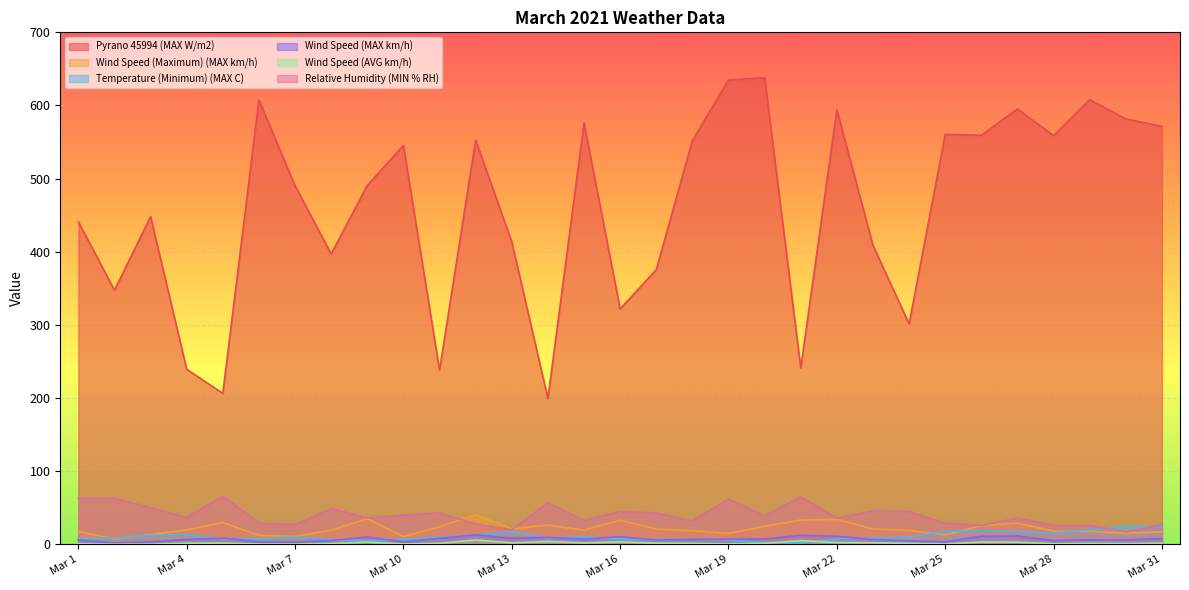

What are all the series names shown in the legend?

Pyrano 45994 (MAX W/m2), Wind Speed (Maximum) (MAX km/h), Temperature (Minimum) (MAX C), Wind Speed (MAX km/h), Wind Speed (AVG km/h), Relative Humidity (MIN % RH)